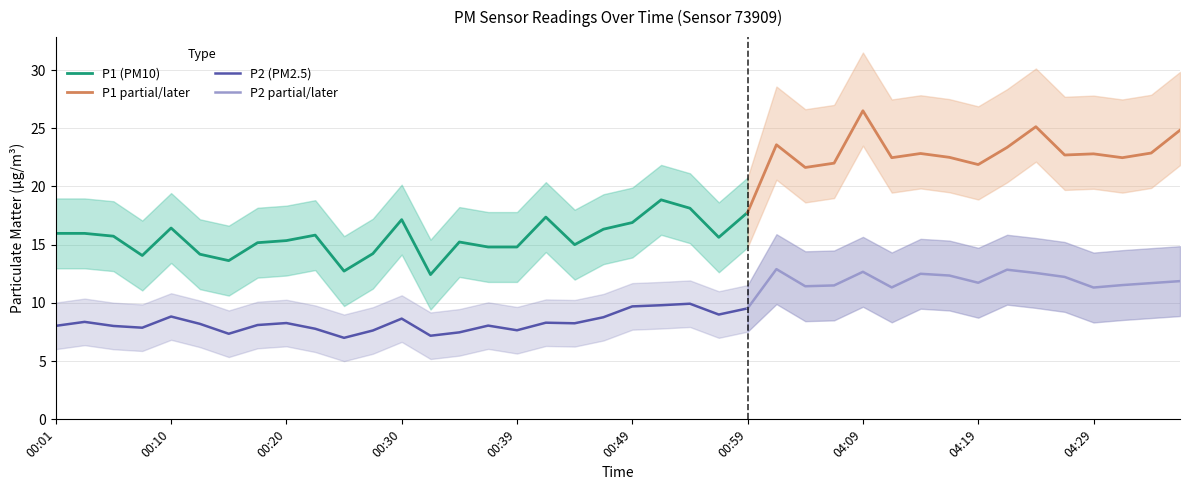

What is the sum of all P2_upper values?

483.2